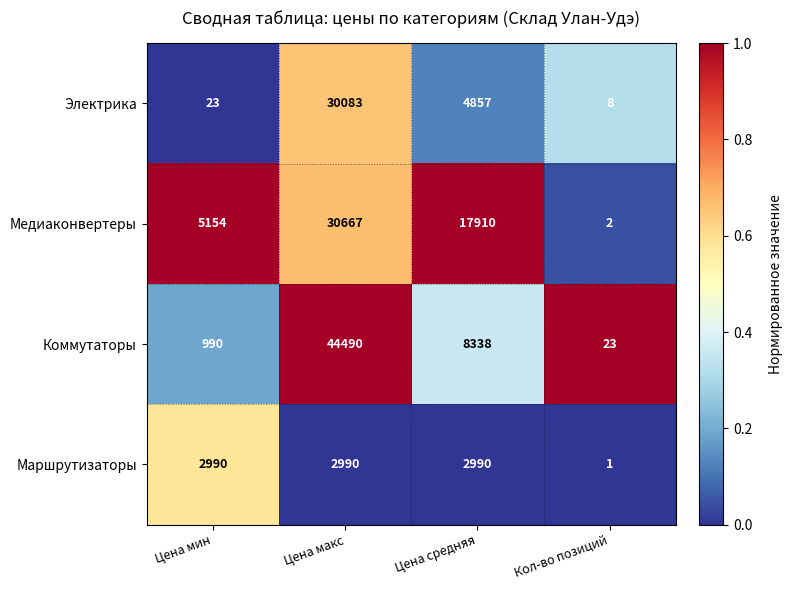

Which series has the largest total across all categories?

Коммутаторы